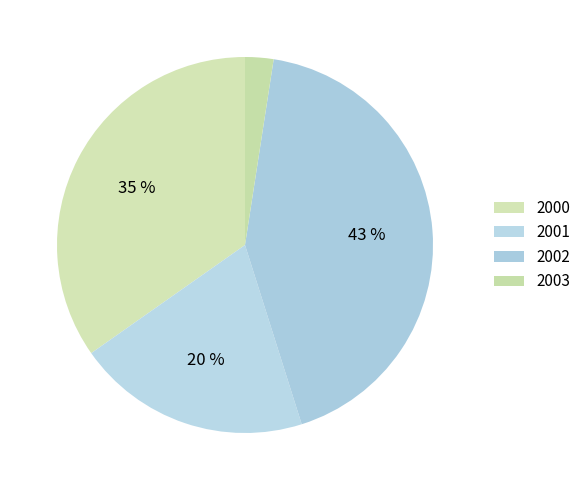

Which slice is the largest?

2002